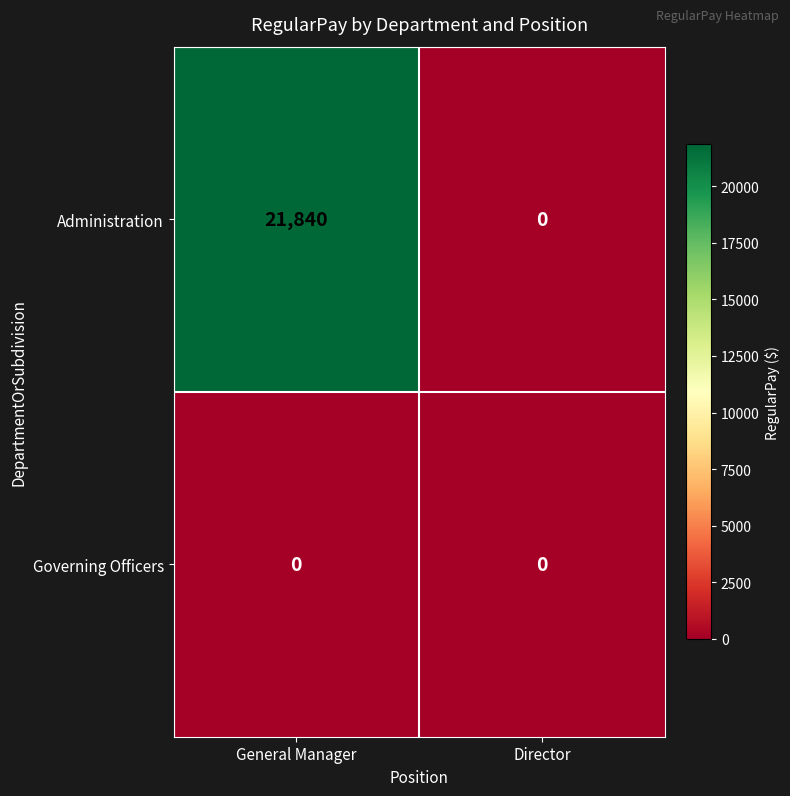

At which label does Administration reach its minimum?

Director